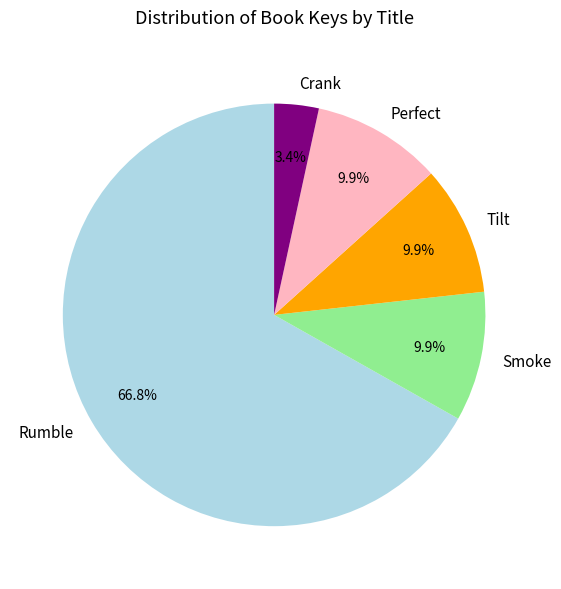

Count the number of slices in the pie.

5